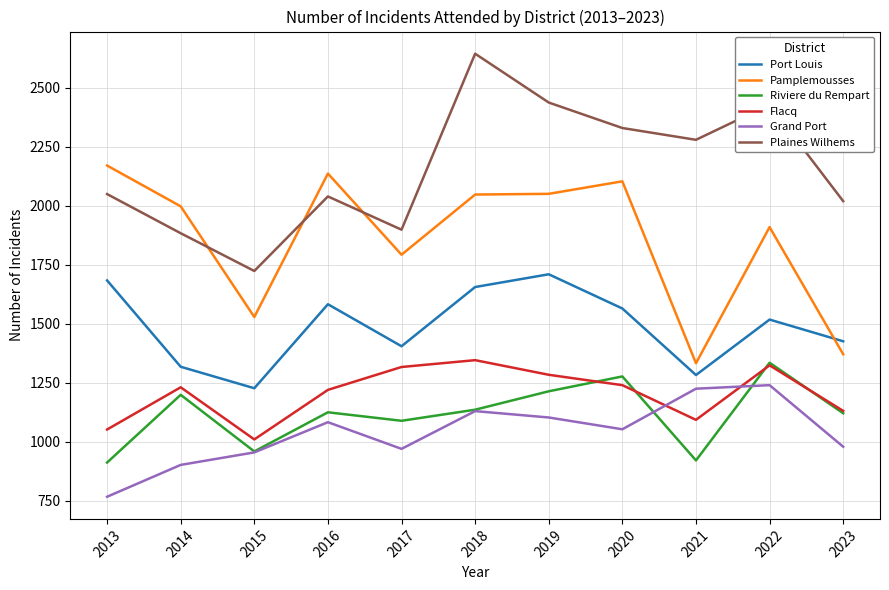

The Pamplemousses series shows 410 at 2018. True or false?

False